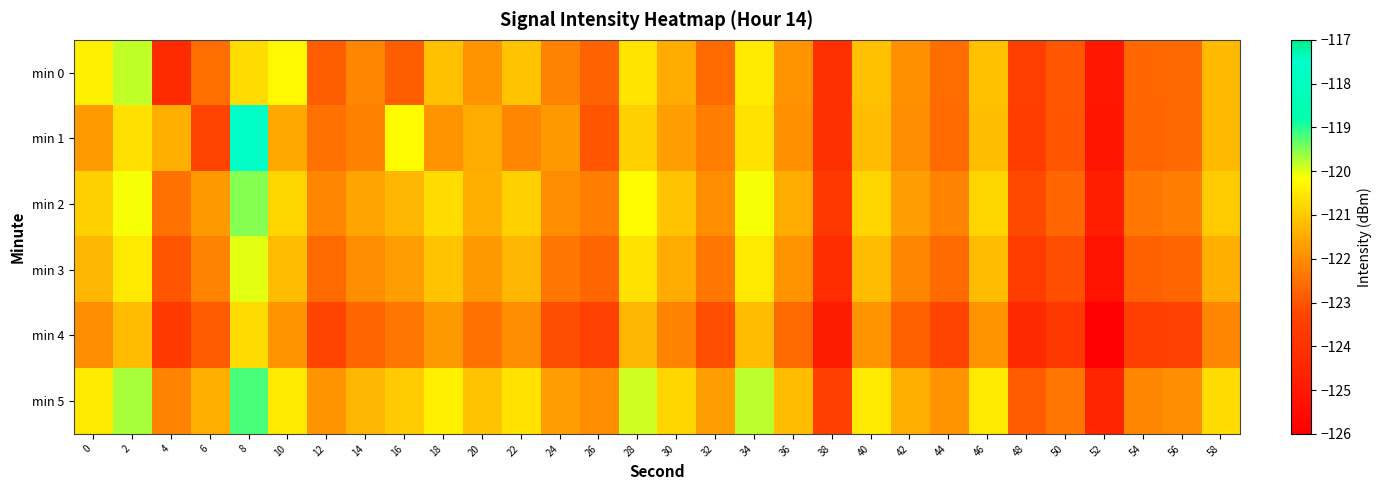

Reading left to right, what are all the values shown in this chart?

min 0: 0=-120.4	2=-119.8	4=-124.2	6=-122.5	8=-120.7	10=-120.3	12=-122.8	14=-122.1	16=-122.8	18=-121.1	20=-121.9	22=-121.1	24=-122.2	26=-122.7	28=-120.6	30=-121.5	32=-122.6	34=-120.4	36=-121.9	38=-124.1	40=-121.1	42=-121.9	44=-122.6	46=-121.1	48=-123.5	50=-123.0	52=-125.1	54=-122.7	56=-122.6	58=-121.2
min 1: 0=-121.8	2=-120.6	4=-121.4	6=-123.3	8=-117.7	10=-121.5	12=-122.5	14=-122.2	16=-120.2	18=-121.9	20=-121.5	22=-122.1	24=-121.8	26=-123.0	28=-120.9	30=-121.7	32=-122.3	34=-120.6	36=-122.0	38=-124.1	40=-121.2	42=-122.0	44=-122.6	46=-121.2	48=-123.5	50=-123.0	52=-125.1	54=-122.7	56=-122.7	58=-121.2
min 2: 0=-120.9	2=-120.1	4=-122.5	6=-121.8	8=-119.5	10=-120.8	12=-122.1	14=-121.6	16=-121.3	18=-120.7	20=-121.4	22=-120.9	24=-122.0	26=-122.3	28=-120.2	30=-121.1	32=-122.0	34=-120.1	36=-121.5	38=-123.8	40=-120.8	42=-121.7	44=-122.2	46=-120.8	48=-123.2	50=-122.7	52=-124.8	54=-122.4	56=-122.3	58=-121.0
min 3: 0=-121.3	2=-120.5	4=-123.0	6=-122.2	8=-120.0	10=-121.2	12=-122.6	14=-122.0	16=-121.7	18=-121.1	20=-121.8	22=-121.3	24=-122.4	26=-122.7	28=-120.6	30=-121.5	32=-122.4	34=-120.5	36=-121.9	38=-124.2	40=-121.2	42=-122.1	44=-122.6	46=-121.2	48=-123.6	50=-123.1	52=-125.2	54=-122.8	56=-122.7	58=-121.4
min 4: 0=-122.0	2=-121.2	4=-123.7	6=-122.9	8=-120.7	10=-121.9	12=-123.3	14=-122.7	16=-122.4	18=-121.8	20=-122.5	22=-122.0	24=-123.1	26=-123.4	28=-121.3	30=-122.2	32=-123.1	34=-121.2	36=-122.6	38=-124.9	40=-121.9	42=-122.8	44=-123.3	46=-121.9	48=-124.3	50=-123.8	52=-125.9	54=-123.5	56=-123.4	58=-122.1
min 5: 0=-120.5	2=-119.7	4=-122.2	6=-121.4	8=-119.2	10=-120.5	12=-121.9	14=-121.3	16=-121.0	18=-120.4	20=-121.1	22=-120.6	24=-121.7	26=-122.0	28=-119.9	30=-120.8	32=-121.7	34=-119.8	36=-121.2	38=-123.5	40=-120.5	42=-121.4	44=-121.9	46=-120.5	48=-122.9	50=-122.4	52=-124.5	54=-122.1	56=-122.0	58=-120.7